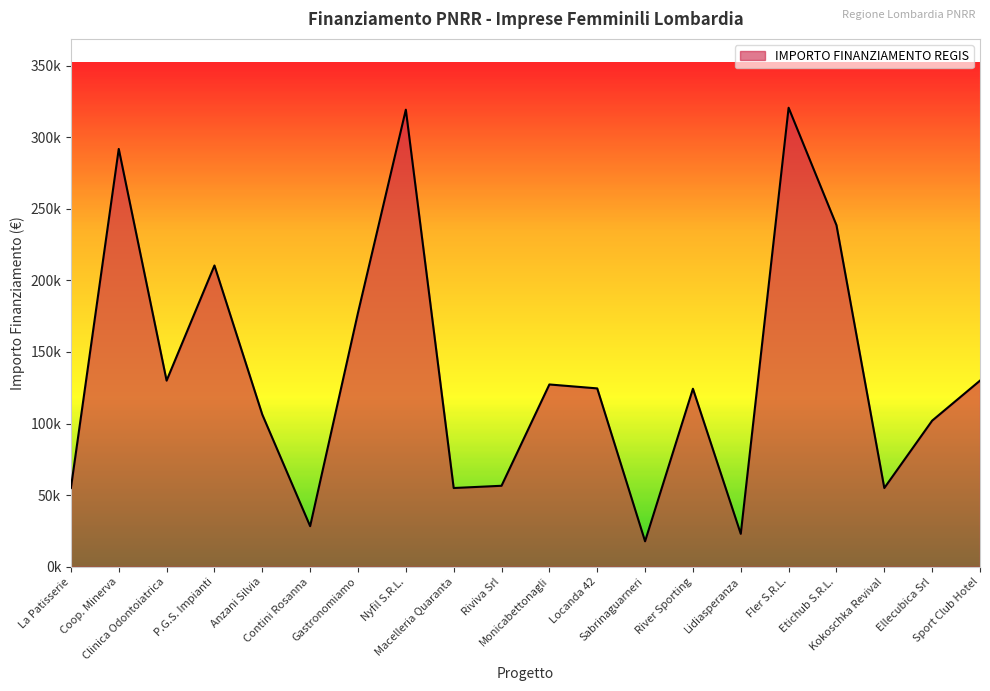

Reading right to left, what are all the values shown in this chart?

130000.0	102048.0	55000.0	238560.6	320545.6	23000.0	124320.9	17800.0	124568.8	127315.0	56571.2	55000.0	319200.0	177400.0	28360.0	106280.0	210396.9	130000.0	291803.2	55000.0